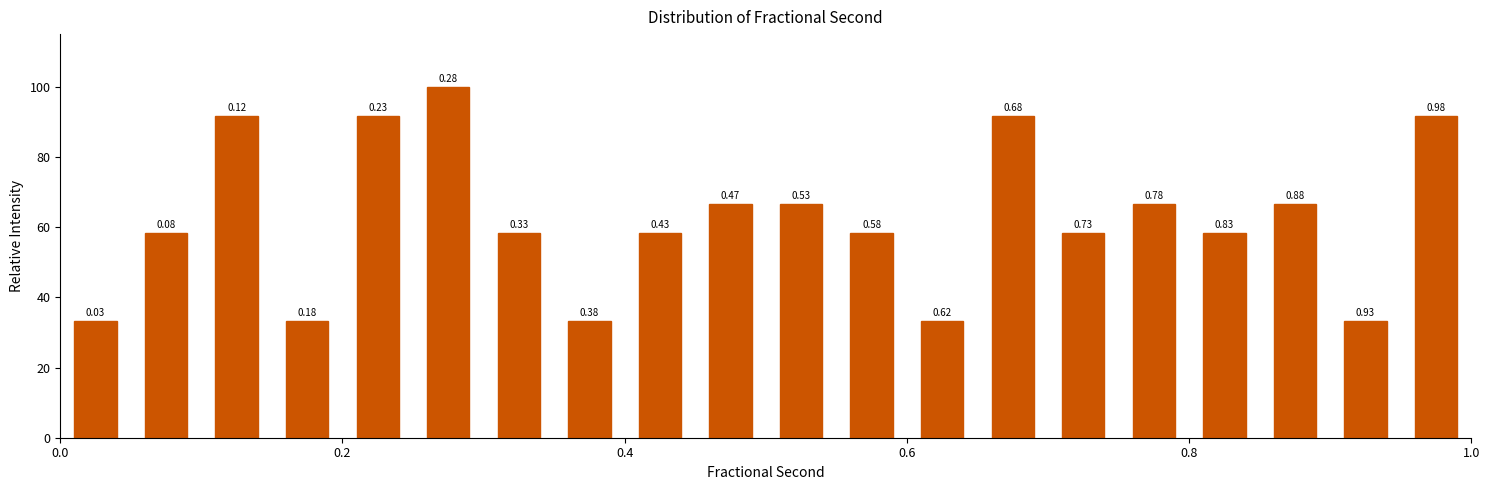

Around what value on the x-axis is the tallest bar? Give the approximate position of its centre, as read against the axis.

0.28